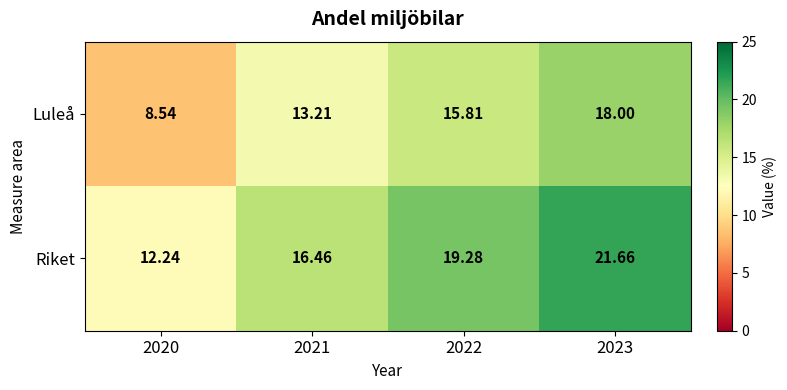

How many series are shown in this chart?

2